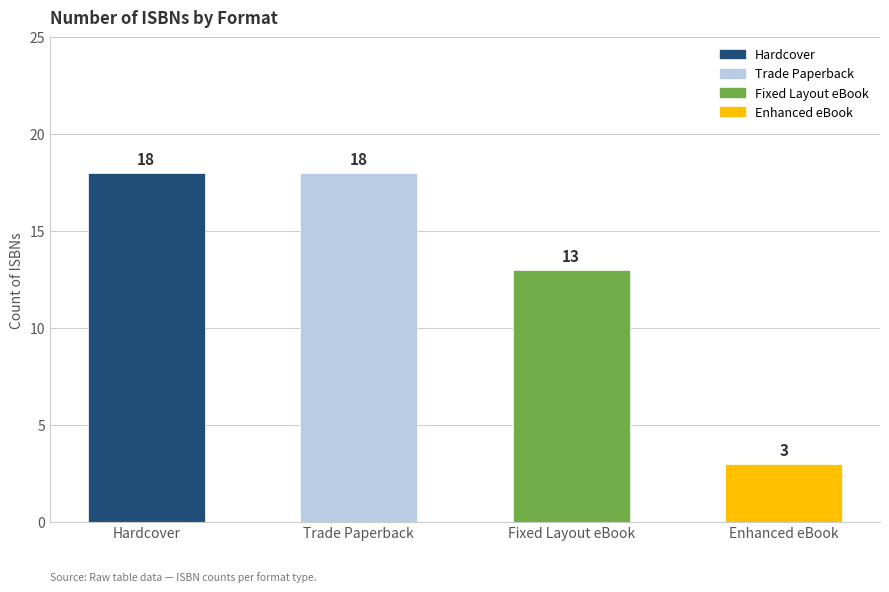

How many values are below 18?

2